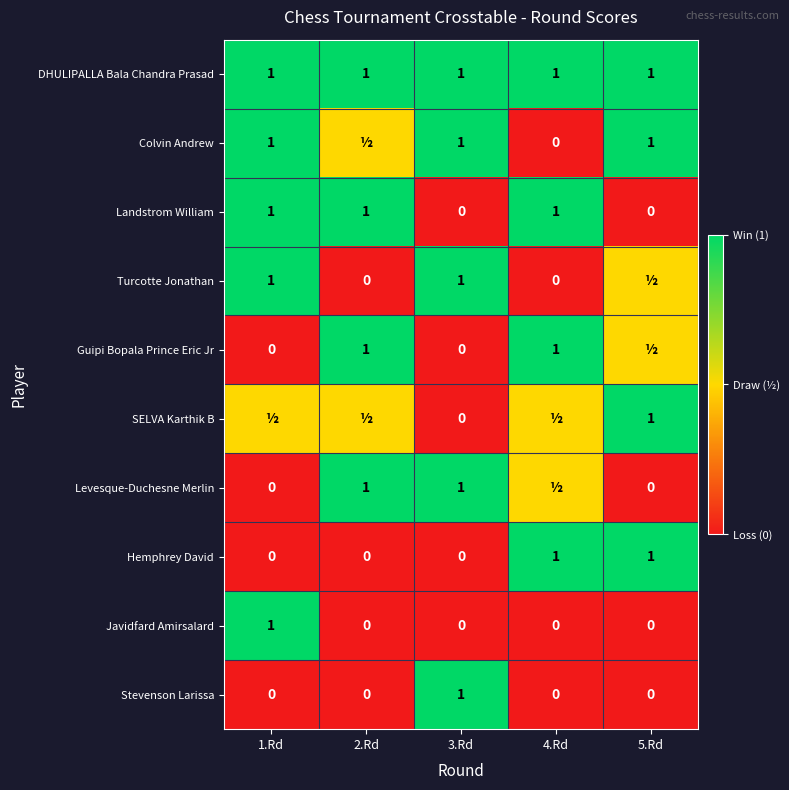

Count the number of categories in the chart.

5